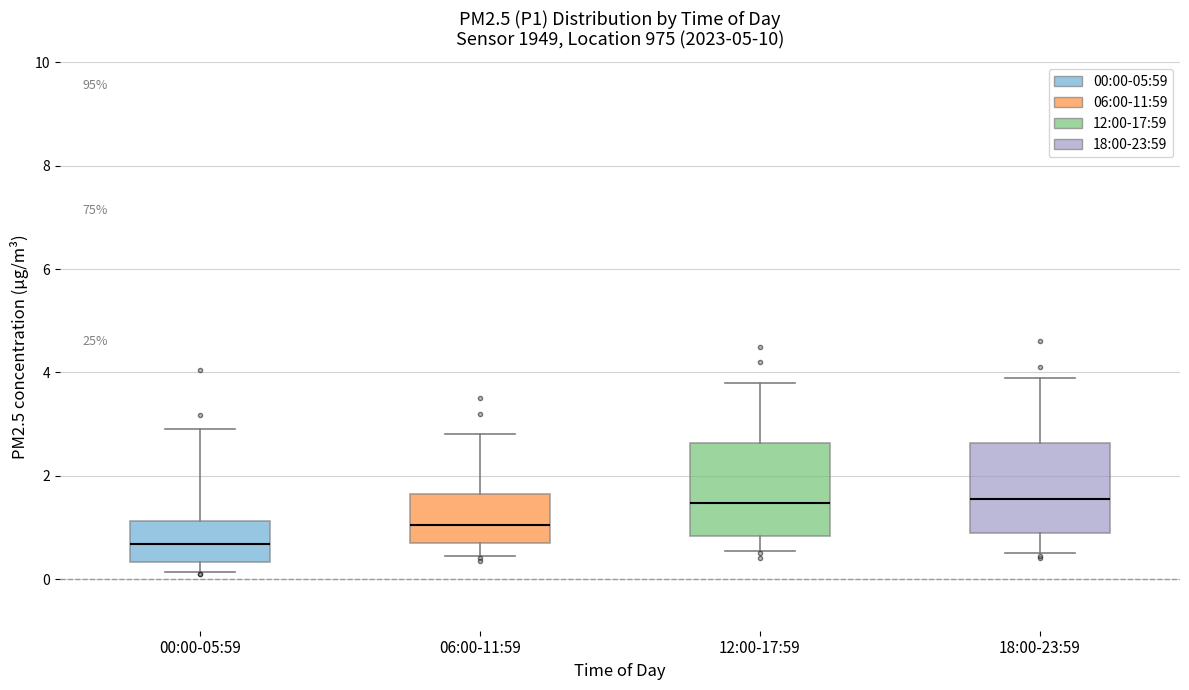

Which box's median line is the lowest?

00:00-05:59